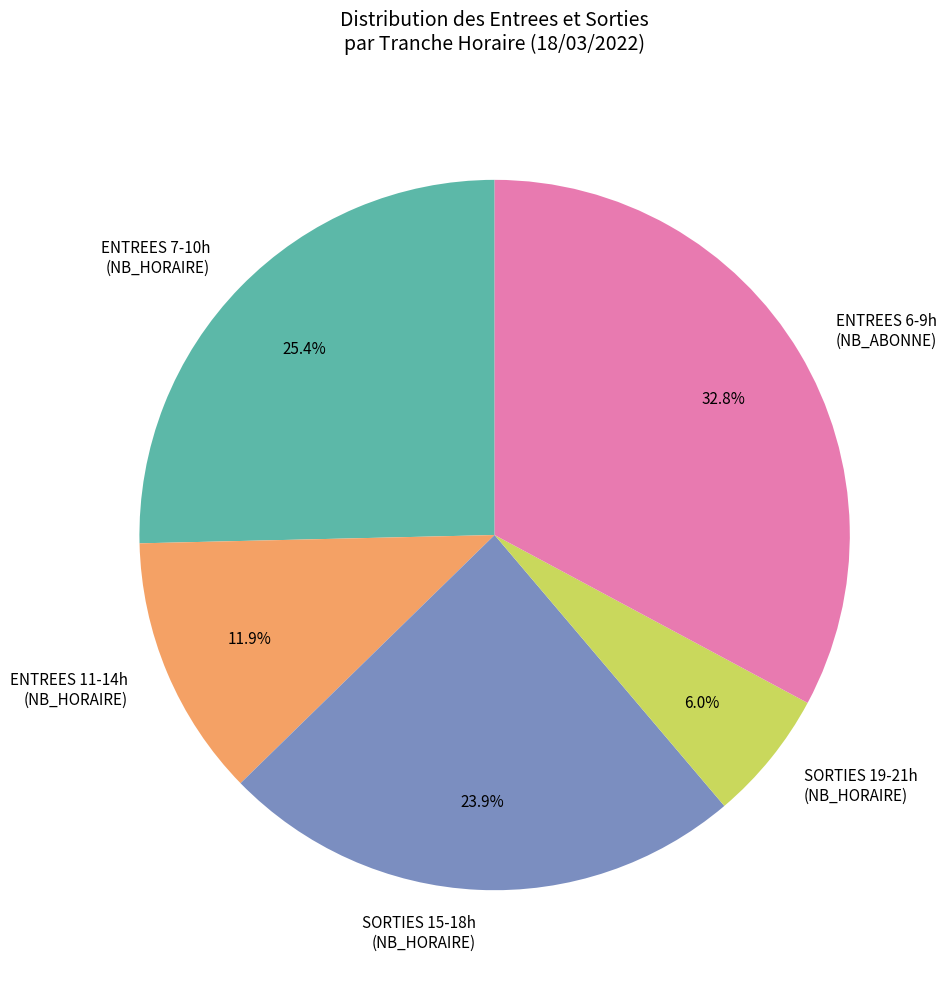

Which category has the smallest portion of the pie?

SORTIES 19-21h (NB_HORAIRE)